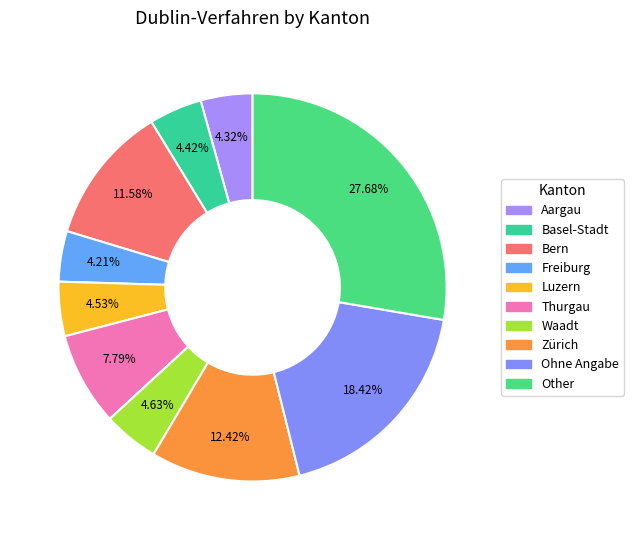

Between Aargau and Waadt, which is larger?

Waadt